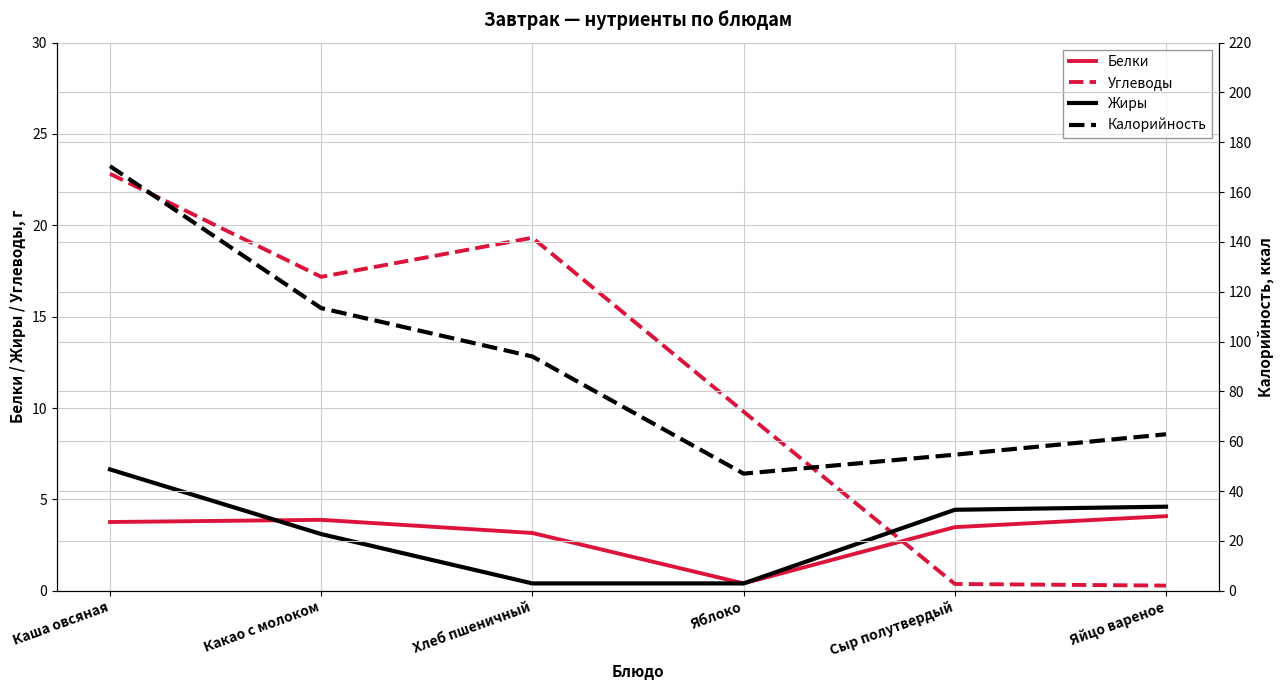

True or false: Жиры has more than 0 interior local peaks.

False